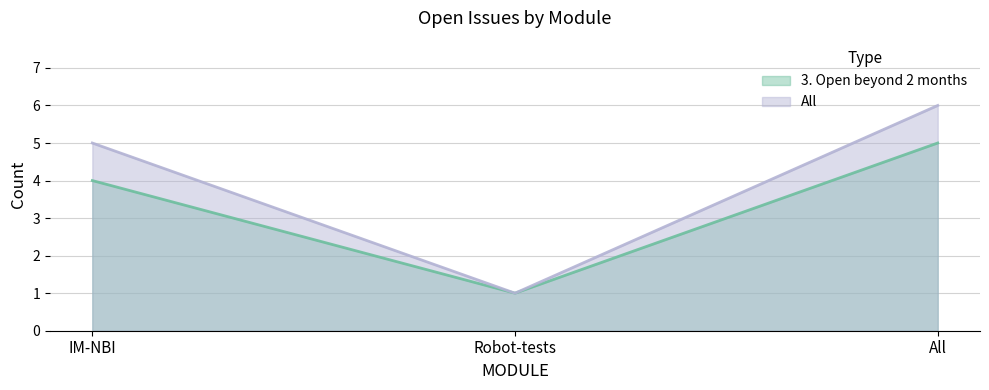

Reading left to right, extract all data points from this chart.

3. Open beyond 2 months: IM-NBI=4	Robot-tests=1	All=5
All: IM-NBI=5	Robot-tests=1	All=6